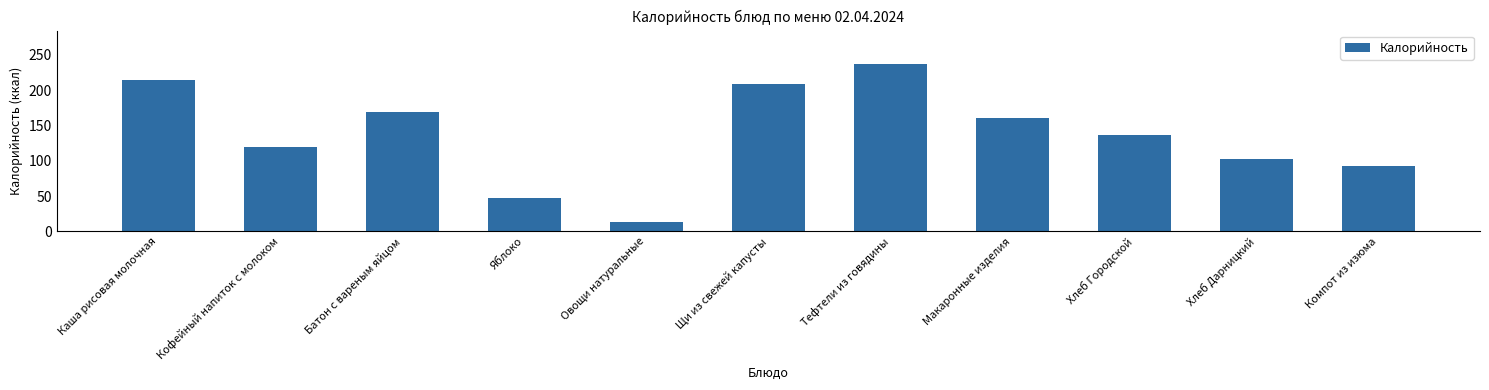

Where is the data nearest to the value 125?

Кофейный напиток с молоком